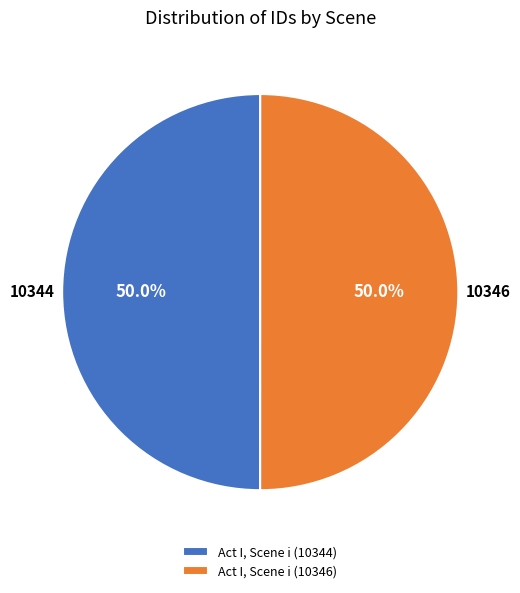

To the nearest percent, what is the combined percentage of Act I, Scene i (10344) and Act I, Scene i (10346)?

100%